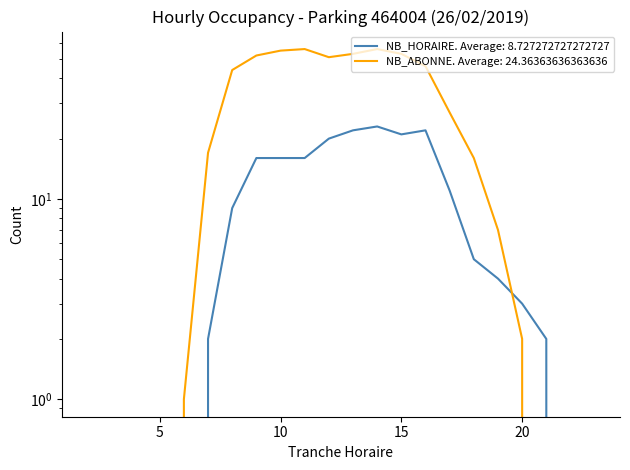

What is the maximum value shown in the chart?

56